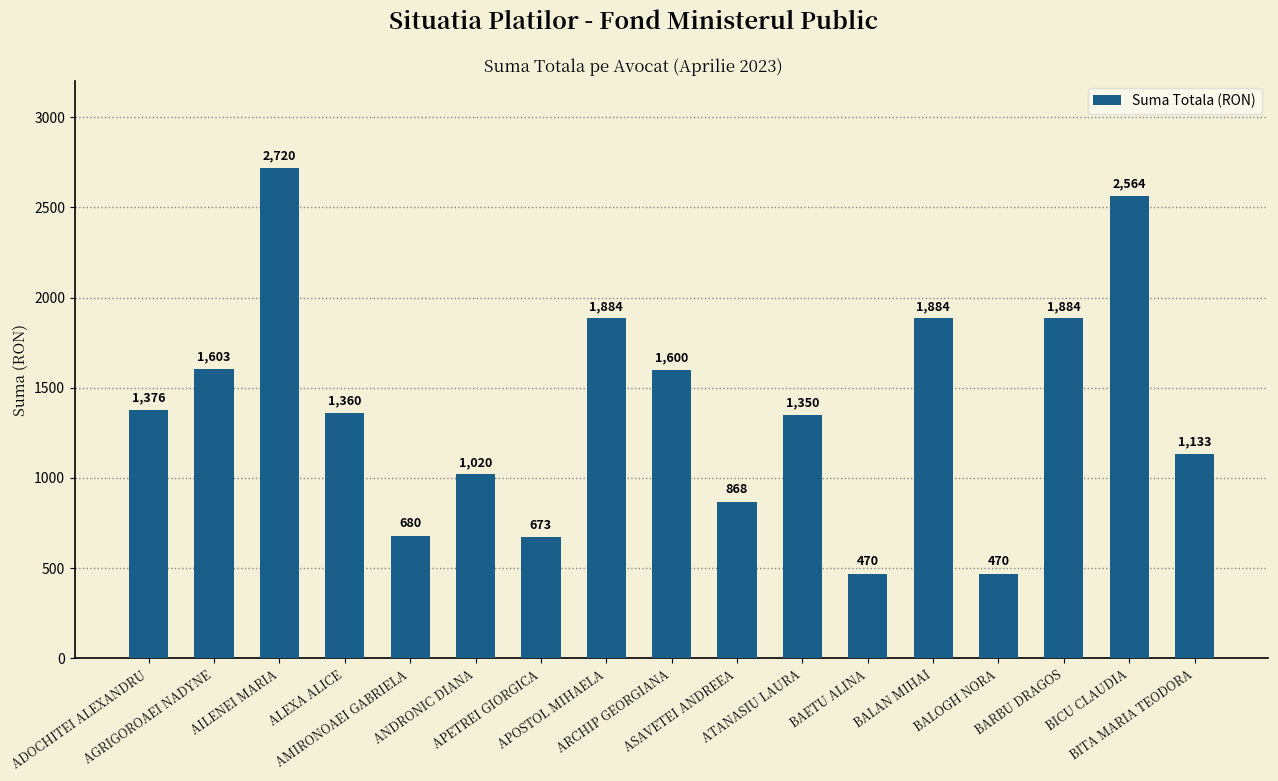

Read the value at ANDRONIC DIANA.

1020